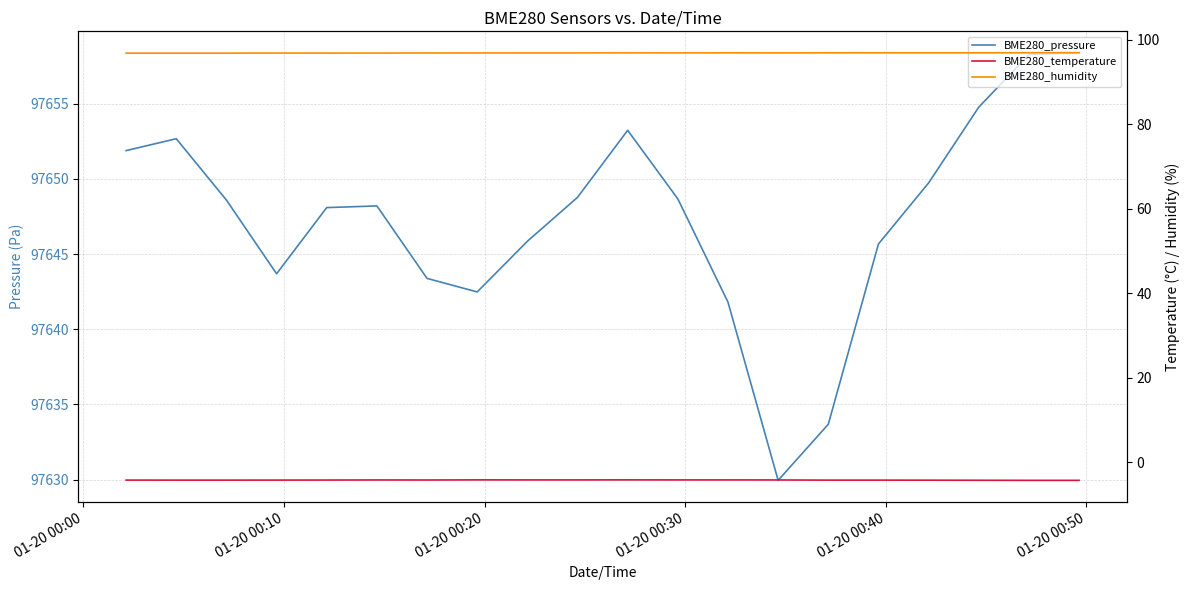

Which series has the largest total across all categories?

BME280_pressure